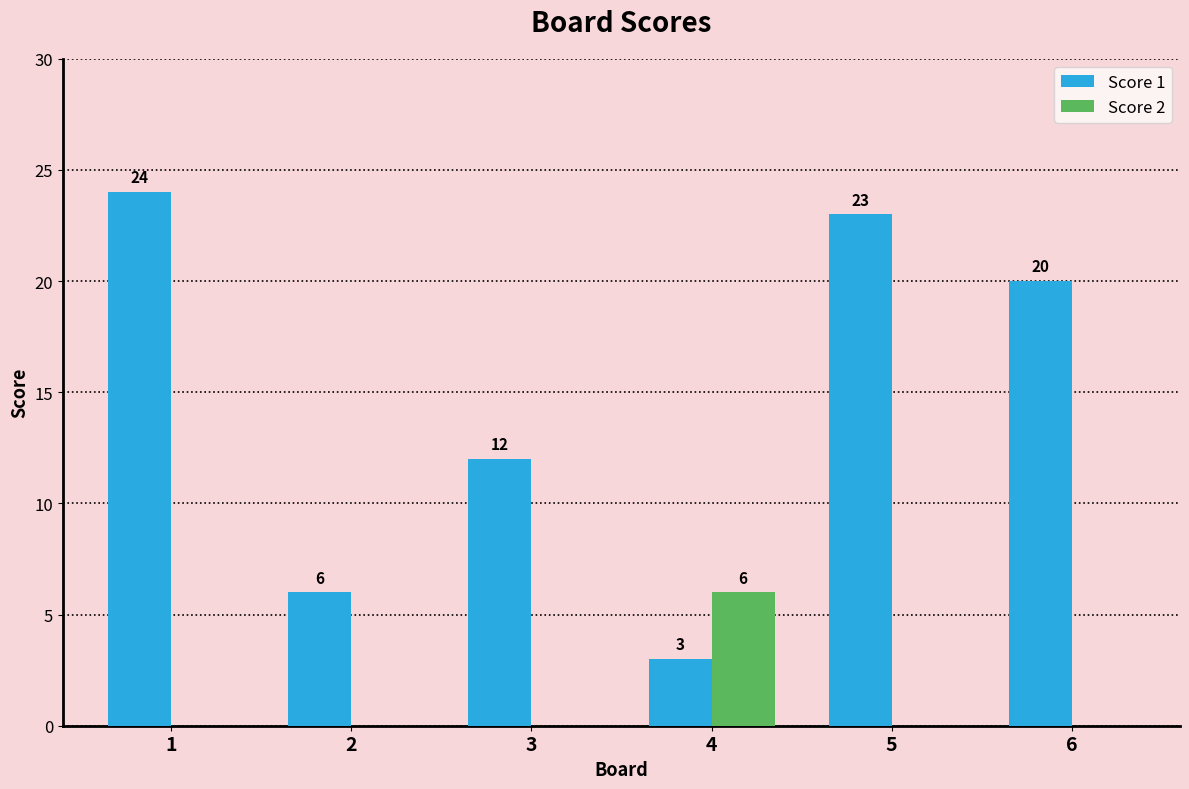

What is the average value of the Score 2 series?

1